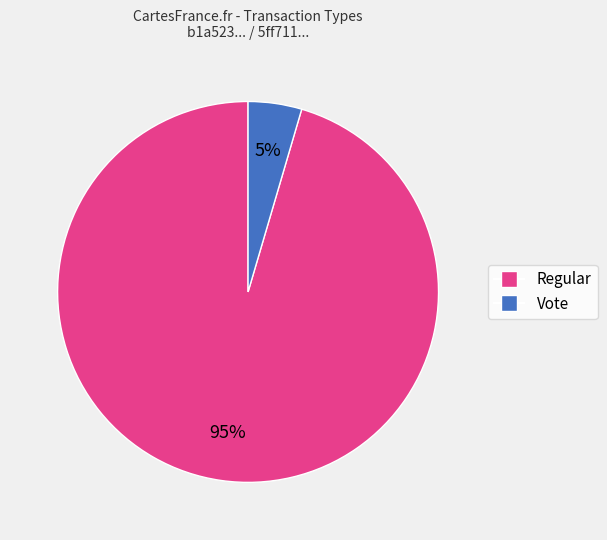

To the nearest percent, what percentage of the pie is Vote?

5%